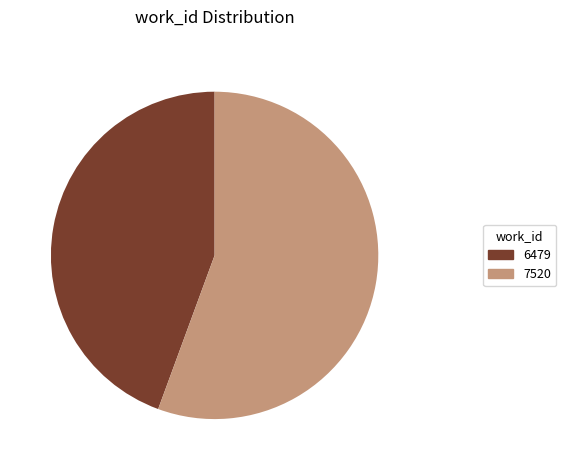

Between 6479 and 7520, which is larger?

7520